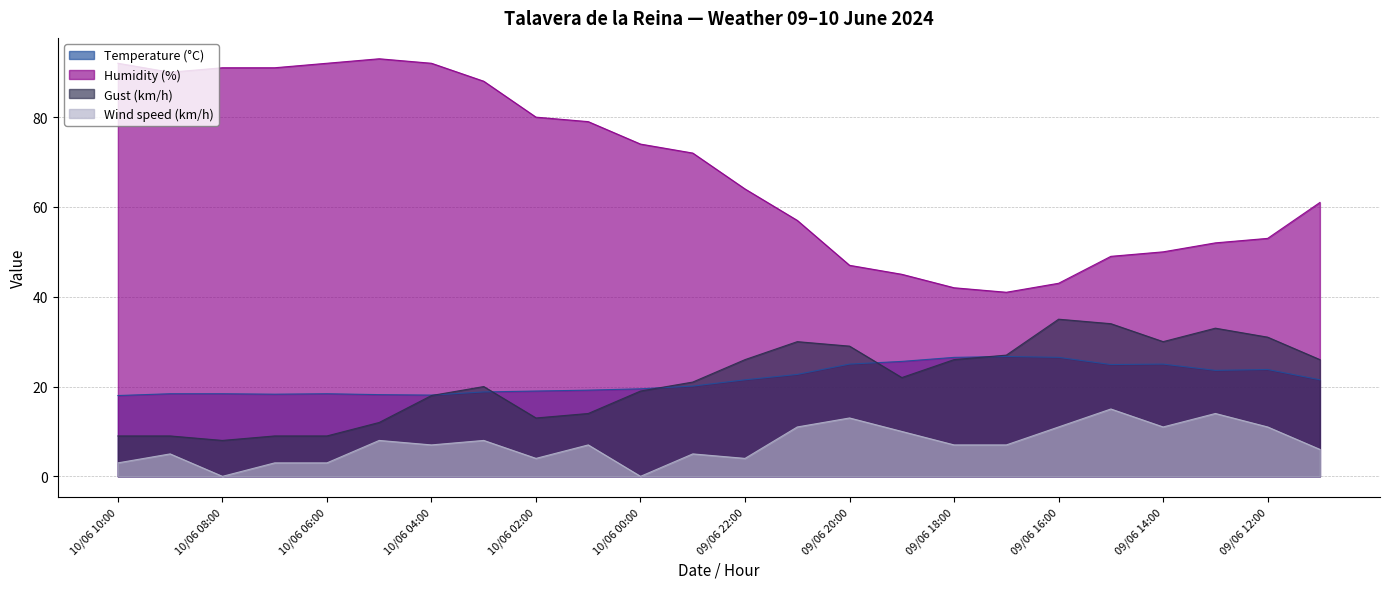

Where is the first local minimum for Wind speed (km/h)?

10/06 08:00